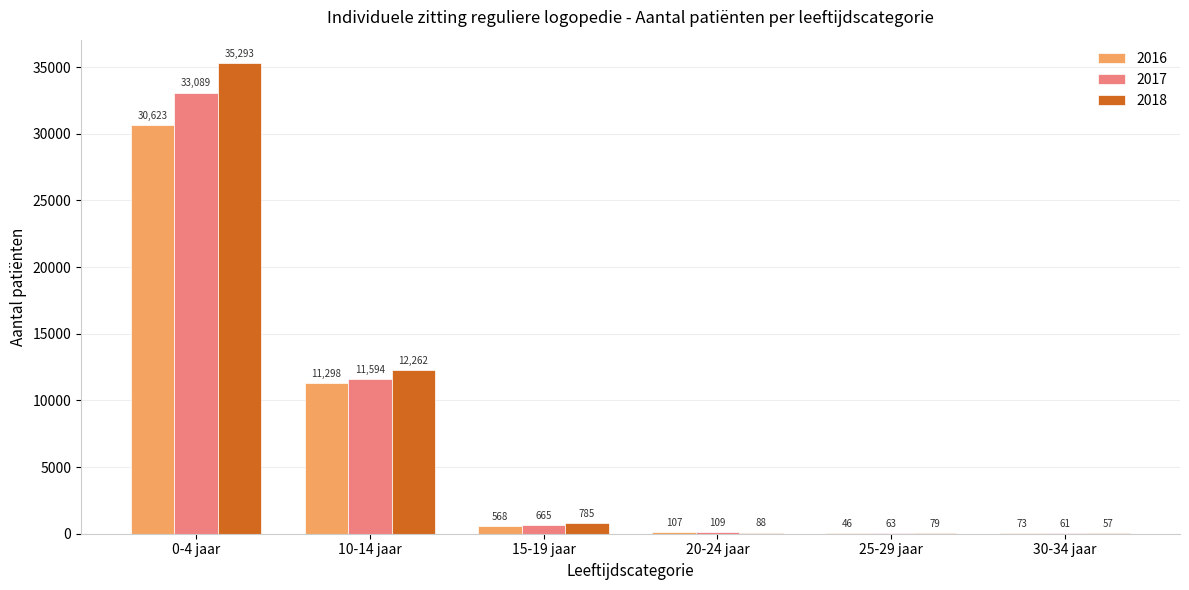

Where does the 2018 series first go above 785?

0-4 jaar